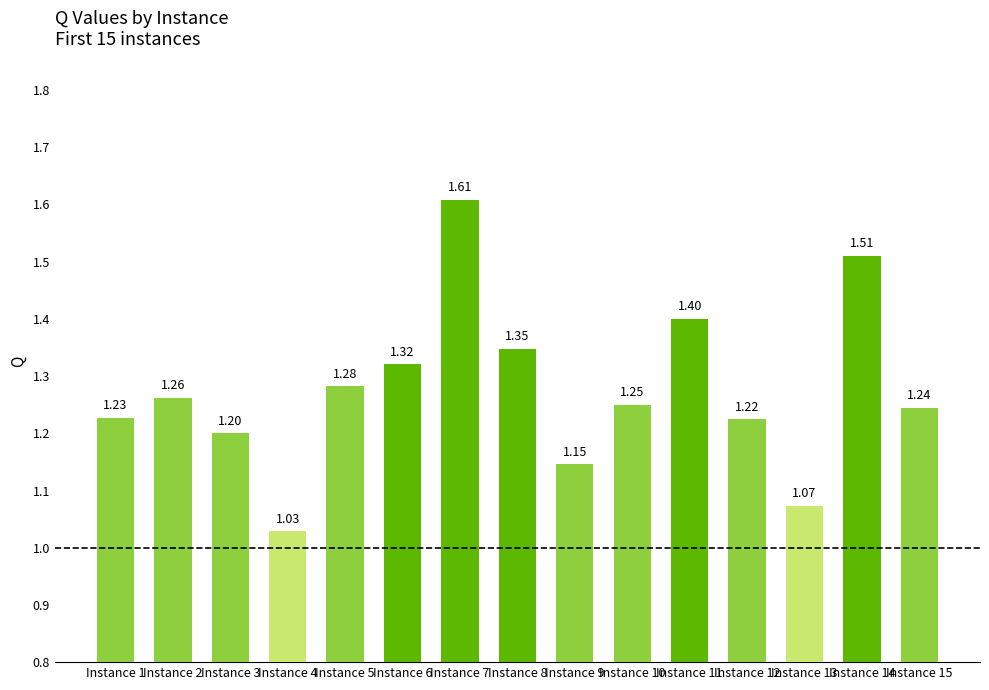

Rank the categories by value from lowest to highest.

Instance 4, Instance 13, Instance 9, Instance 3, Instance 12, Instance 1, Instance 15, Instance 10, Instance 2, Instance 5, Instance 6, Instance 8, Instance 11, Instance 14, Instance 7